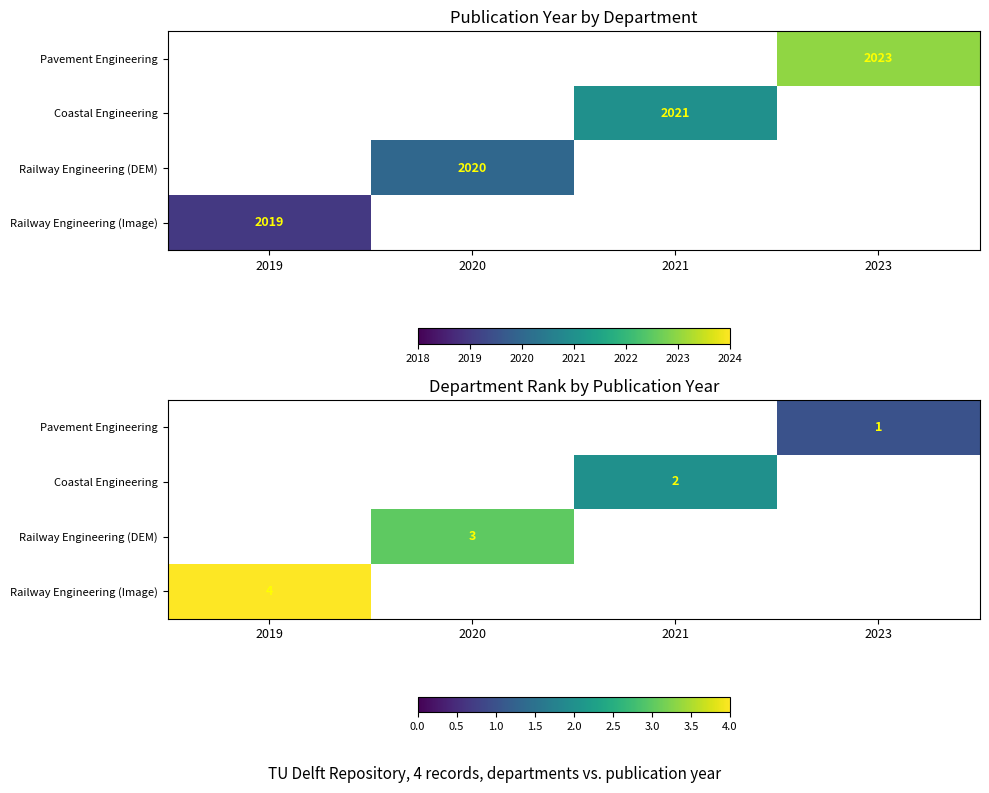

Is the value of Pavement Engineering at 2020 greater than the value of Railway Engineering (DEM) at 2019?

No